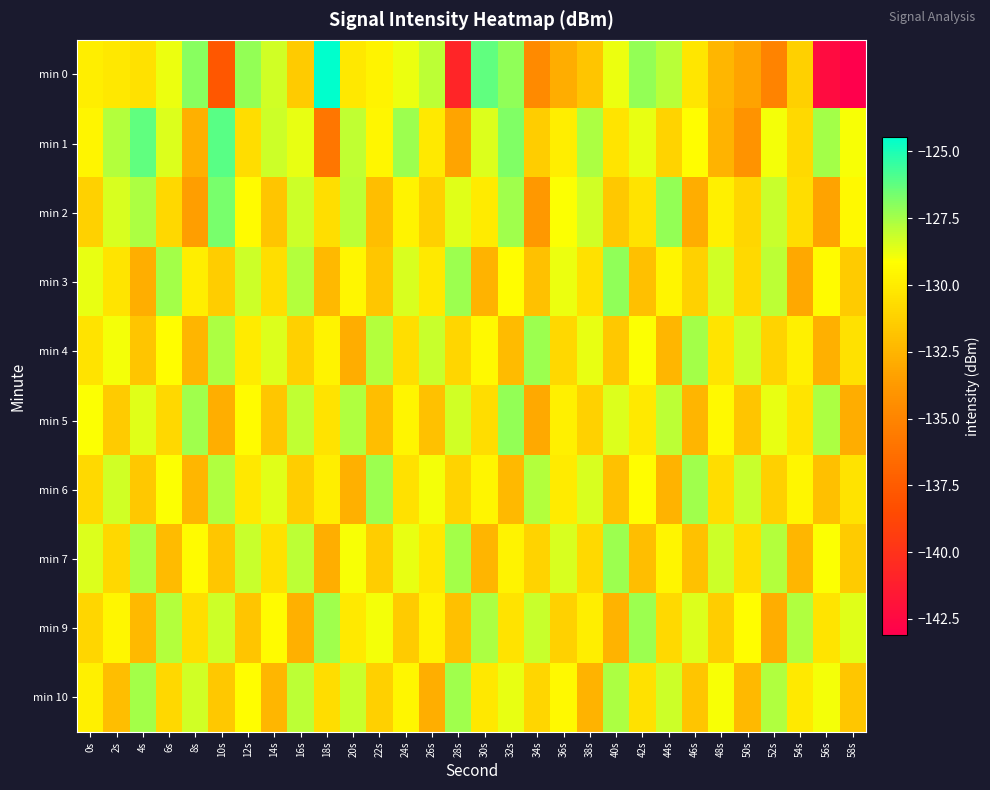

Reading left to right, what are all the values shown in this chart?

min 0: 0s=-129.9	2s=-130.2	4s=-130.5	6s=-128.8	8s=-126.9	10s=-137.7	12s=-127.2	14s=-128.3	16s=-131.5	18s=-124.5	20s=-130.2	22s=-129.7	24s=-128.8	26s=-127.9	28s=-140.8	30s=-126.2	32s=-127.1	34s=-134.7	36s=-132.9	38s=-131.8	40s=-128.8	42s=-127.2	44s=-127.9	46s=-130.2	48s=-132.4	50s=-133.3	52s=-135.0	54s=-131.3	56s=-142.3	58s=-143.1
min 1: 0s=-129.6	2s=-127.8	4s=-126.3	6s=-128.5	8s=-132.7	10s=-126.1	12s=-130.7	14s=-128.2	16s=-128.7	18s=-135.9	20s=-128.0	22s=-129.5	24s=-127.3	26s=-130.1	28s=-133.2	30s=-128.5	32s=-126.8	34s=-131.4	36s=-129.9	38s=-127.6	40s=-130.3	42s=-128.7	44s=-131.1	46s=-129.2	48s=-132.6	50s=-134.1	52s=-128.9	54s=-130.8	56s=-127.5	58s=-129.0
min 2: 0s=-131.2	2s=-128.4	4s=-127.6	6s=-130.9	8s=-133.5	10s=-126.7	12s=-129.3	14s=-131.8	16s=-128.2	18s=-130.6	20s=-127.9	22s=-132.1	24s=-129.7	26s=-131.3	28s=-128.6	30s=-130.0	32s=-127.4	34s=-133.8	36s=-129.1	38s=-128.3	40s=-131.6	42s=-130.4	44s=-127.2	46s=-132.9	48s=-129.8	50s=-131.0	52s=-128.1	54s=-130.7	56s=-133.3	58s=-129.4
min 3: 0s=-128.7	2s=-130.3	4s=-132.8	6s=-127.5	8s=-129.9	10s=-131.4	12s=-128.2	14s=-130.6	16s=-127.8	18s=-132.3	20s=-129.5	22s=-131.7	24s=-128.4	26s=-130.1	28s=-127.3	30s=-132.6	32s=-129.2	34s=-131.9	36s=-128.8	38s=-130.5	40s=-127.1	42s=-132.0	44s=-129.6	46s=-131.2	48s=-128.3	50s=-130.8	52s=-127.9	54s=-133.1	56s=-129.3	58s=-131.5
min 4: 0s=-130.4	2s=-128.9	4s=-131.8	6s=-129.2	8s=-132.5	10s=-127.6	12s=-130.0	14s=-128.5	16s=-131.3	18s=-129.7	20s=-132.9	22s=-127.8	24s=-130.6	26s=-128.1	28s=-131.0	30s=-129.4	32s=-132.2	34s=-127.3	36s=-130.9	38s=-128.7	40s=-131.6	42s=-129.1	44s=-132.4	46s=-127.5	48s=-130.3	50s=-128.2	52s=-131.1	54s=-129.8	56s=-132.7	58s=-130.5
min 5: 0s=-129.1	2s=-131.5	4s=-128.6	6s=-130.9	8s=-127.4	10s=-132.8	12s=-129.3	14s=-131.7	16s=-128.0	18s=-130.4	20s=-127.7	22s=-132.1	24s=-129.6	26s=-131.9	28s=-128.3	30s=-130.7	32s=-127.2	34s=-133.0	36s=-129.8	38s=-131.2	40s=-128.5	42s=-130.1	44s=-127.9	46s=-132.5	48s=-129.4	50s=-131.8	52s=-128.7	54s=-130.3	56s=-127.6	58s=-132.9
min 6: 0s=-130.8	2s=-128.3	4s=-131.6	6s=-129.1	8s=-132.4	10s=-127.7	12s=-130.2	14s=-128.6	16s=-131.4	18s=-129.9	20s=-132.7	22s=-127.3	24s=-130.5	26s=-128.9	28s=-131.1	30s=-129.6	32s=-132.3	34s=-127.8	36s=-130.0	38s=-128.4	40s=-131.9	42s=-129.2	44s=-132.6	46s=-127.4	48s=-130.7	50s=-128.1	52s=-131.3	54s=-129.5	56s=-132.0	58s=-130.4
min 7: 0s=-128.5	2s=-130.9	4s=-127.6	6s=-132.2	8s=-129.3	10s=-131.7	12s=-128.1	14s=-130.5	16s=-127.9	18s=-132.8	20s=-129.0	22s=-131.4	24s=-128.7	26s=-130.2	28s=-127.5	30s=-132.5	32s=-129.7	34s=-131.1	36s=-128.4	38s=-130.8	40s=-127.3	42s=-132.1	44s=-129.6	46s=-131.9	48s=-128.2	50s=-130.6	52s=-127.8	54s=-132.4	56s=-129.1	58s=-131.5
min 9: 0s=-131.0	2s=-129.5	4s=-132.3	6s=-127.8	8s=-130.6	10s=-128.2	12s=-131.8	14s=-129.3	16s=-132.7	18s=-127.4	20s=-130.1	22s=-128.9	24s=-131.5	26s=-129.7	28s=-132.0	30s=-127.6	32s=-130.4	34s=-128.1	36s=-131.2	38s=-129.9	40s=-132.6	42s=-127.3	44s=-130.8	46s=-128.5	48s=-131.4	50s=-129.2	52s=-132.9	54s=-127.7	56s=-130.3	58s=-128.6
min 10: 0s=-129.8	2s=-132.1	4s=-127.5	6s=-130.9	8s=-128.3	10s=-131.6	12s=-129.2	14s=-132.4	16s=-127.9	18s=-130.7	20s=-128.1	22s=-131.3	24s=-129.5	26s=-132.8	28s=-127.4	30s=-130.2	32s=-128.7	34s=-131.0	36s=-129.4	38s=-132.6	40s=-127.6	42s=-130.5	44s=-128.2	46s=-131.8	48s=-129.0	50s=-132.3	52s=-127.7	54s=-130.1	56s=-128.9	58s=-131.7